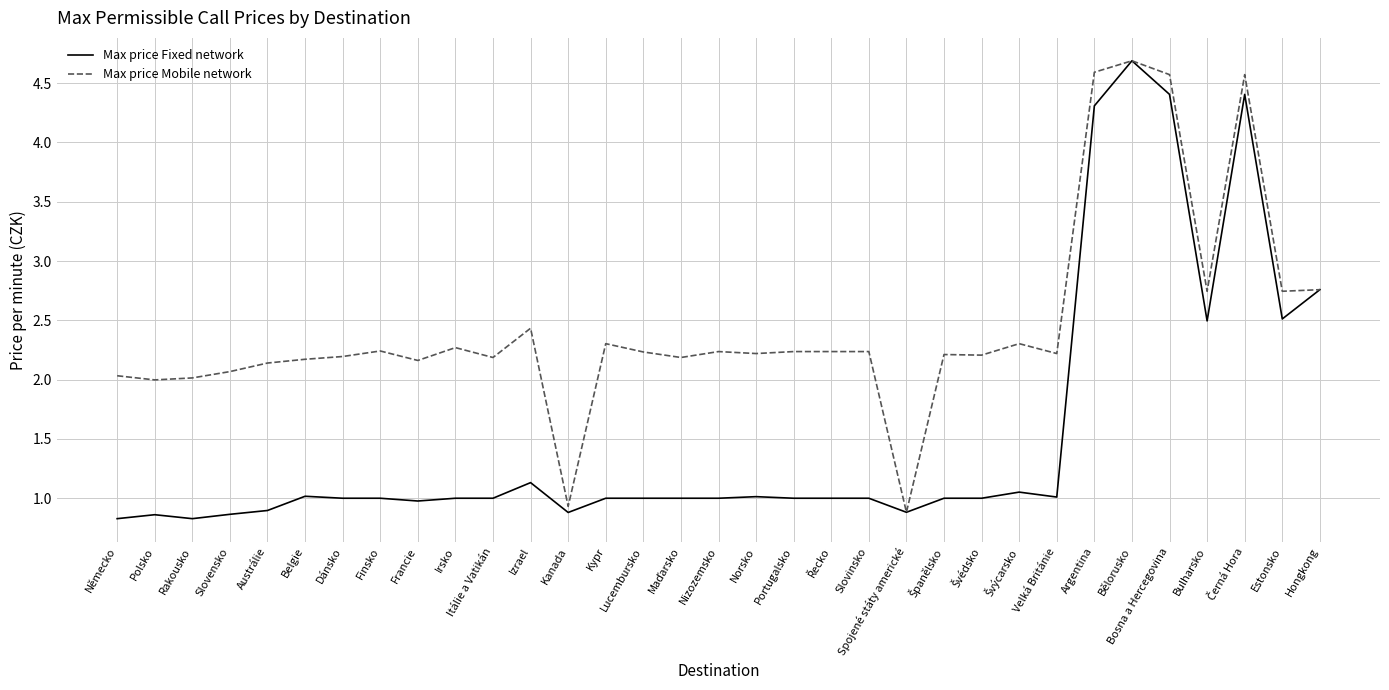

What is the greatest value displayed?

4.7